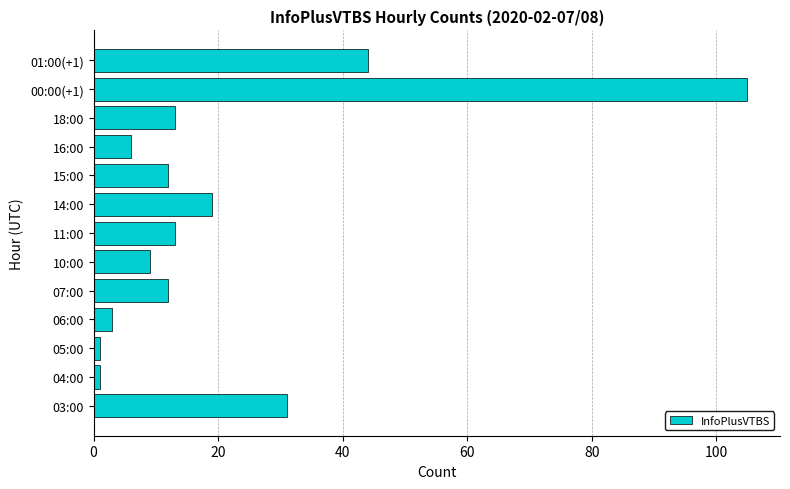

Count the number of categories in the chart.

13